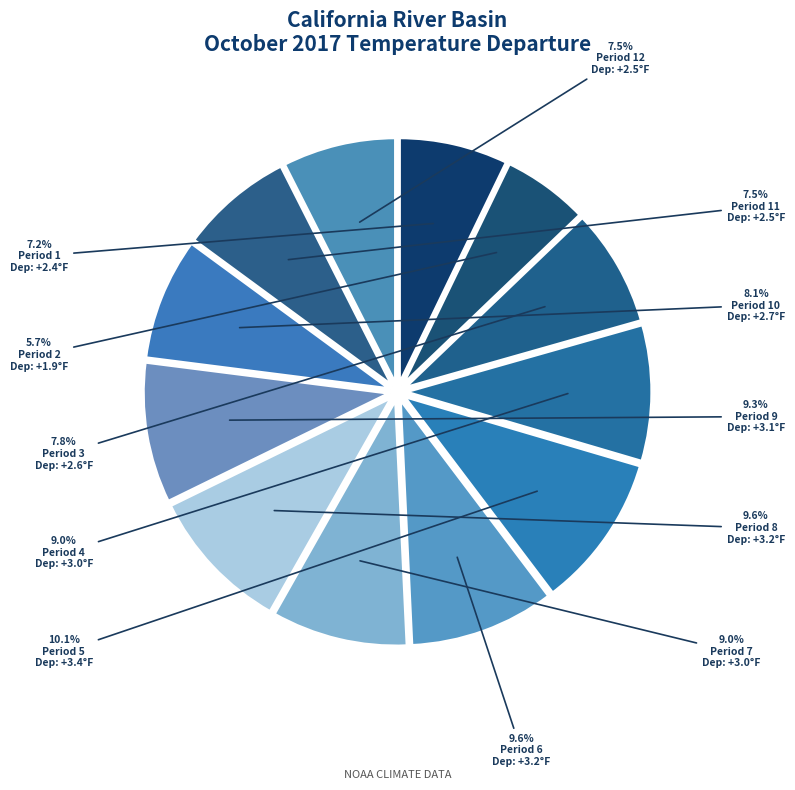

To the nearest percent, what is the difference between the largest and smallest slice percentages?

4%